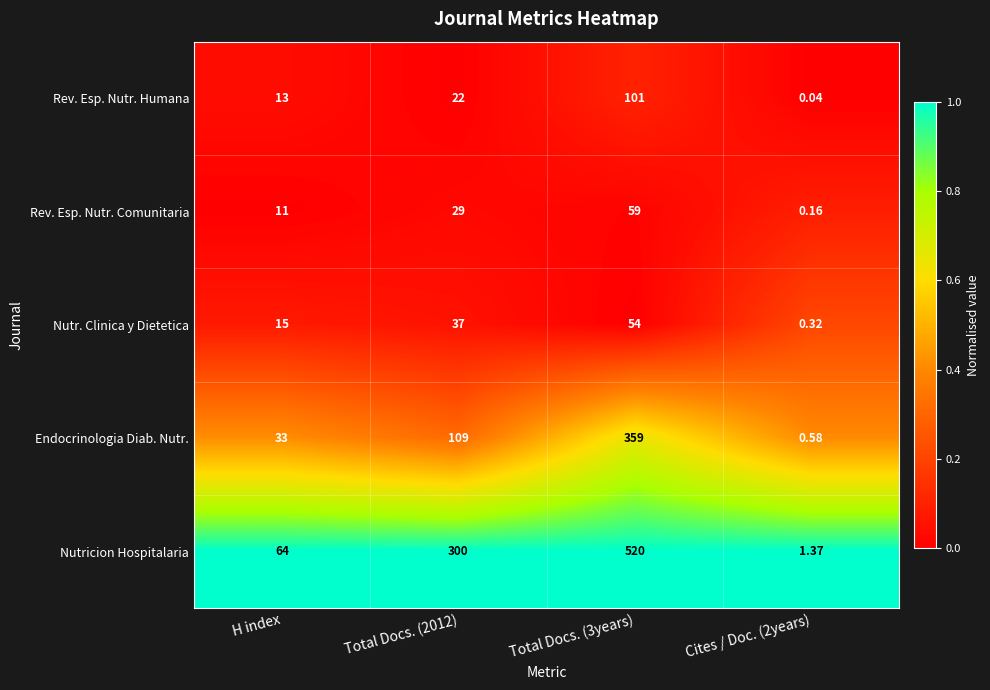

Which series has the widest spread of values?

Nutricion Hospitalaria